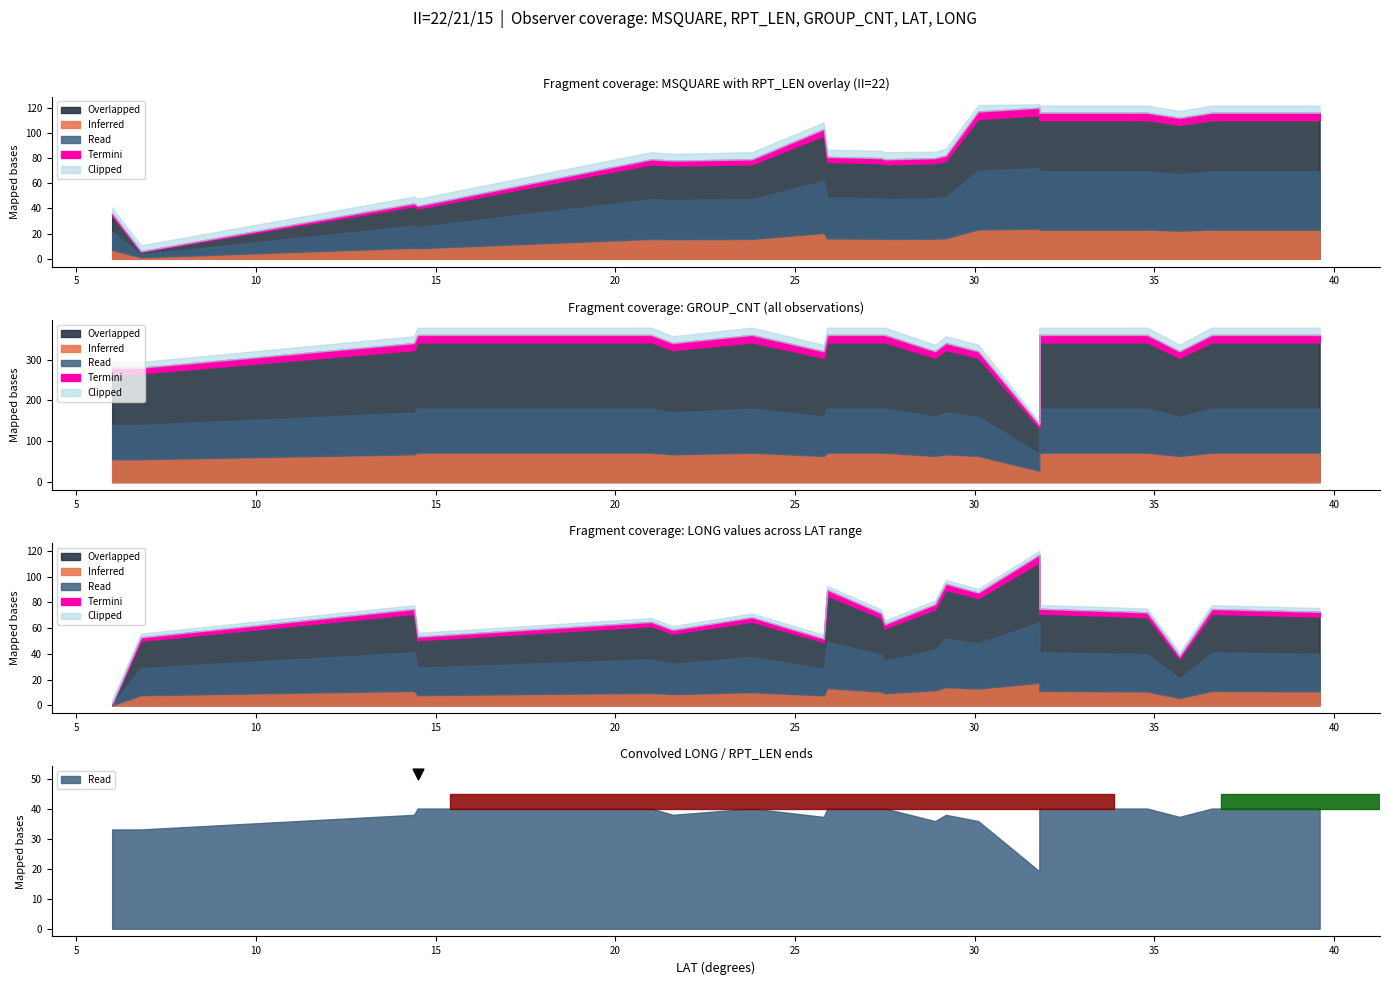

What is the total value across all series at 15?

353.6